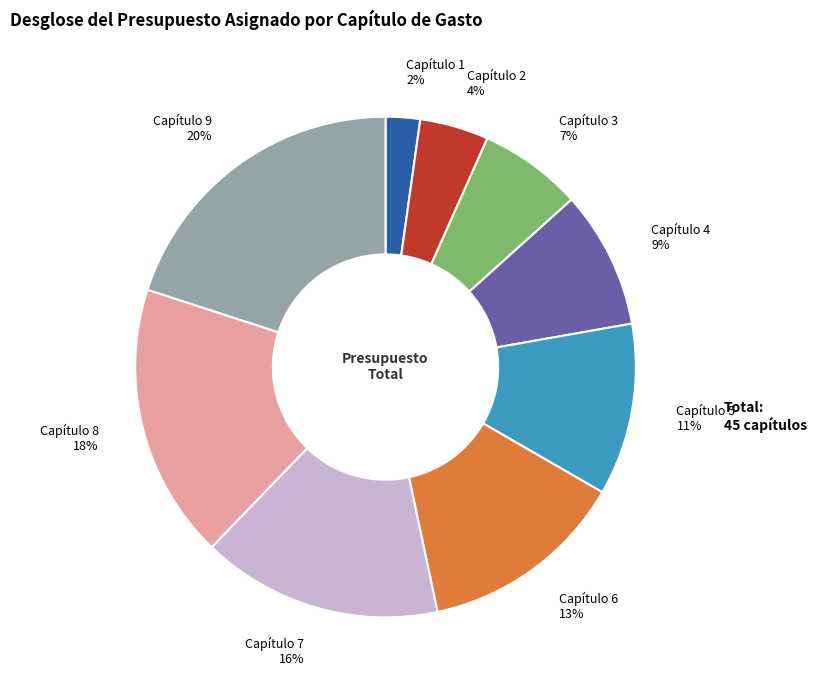

To the nearest percent, what is the average slice percentage?

11%